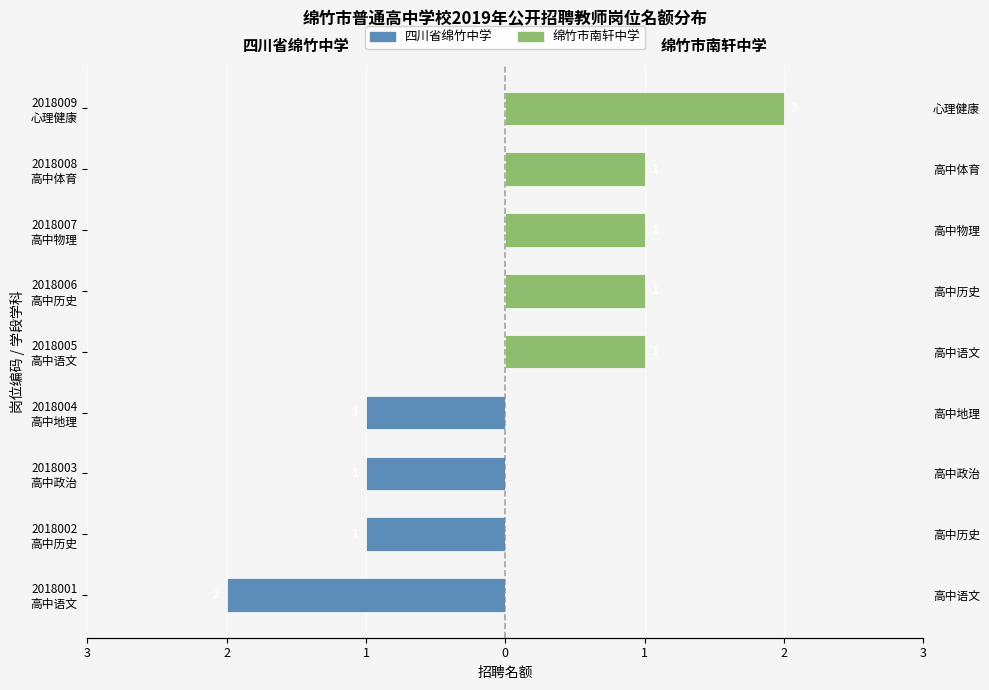

What is the difference between the 绵竹市南轩中学 values at 2018003 高中政治 and 2018008 高中体育?

1